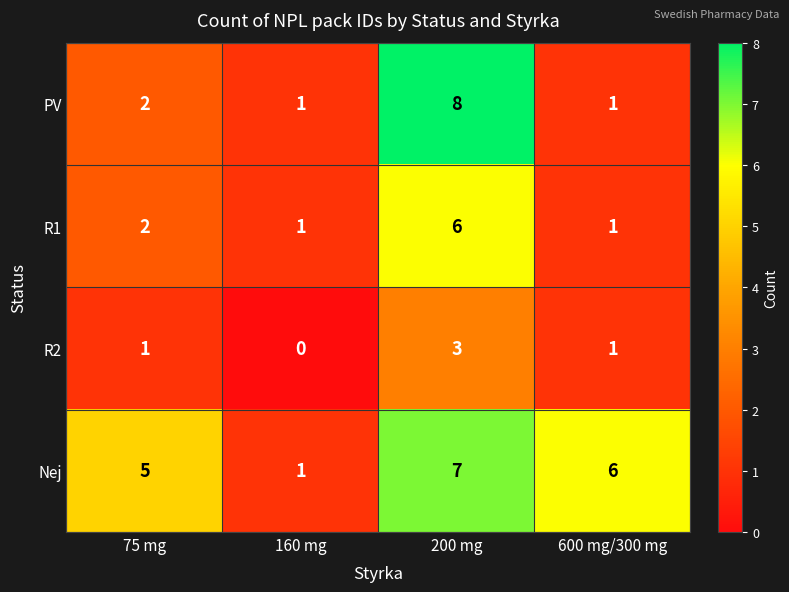

Reading left to right, what are all the values shown in this chart?

PV: 2	1	8	1
R1: 2	1	6	1
R2: 1	0	3	1
Nej: 5	1	7	6